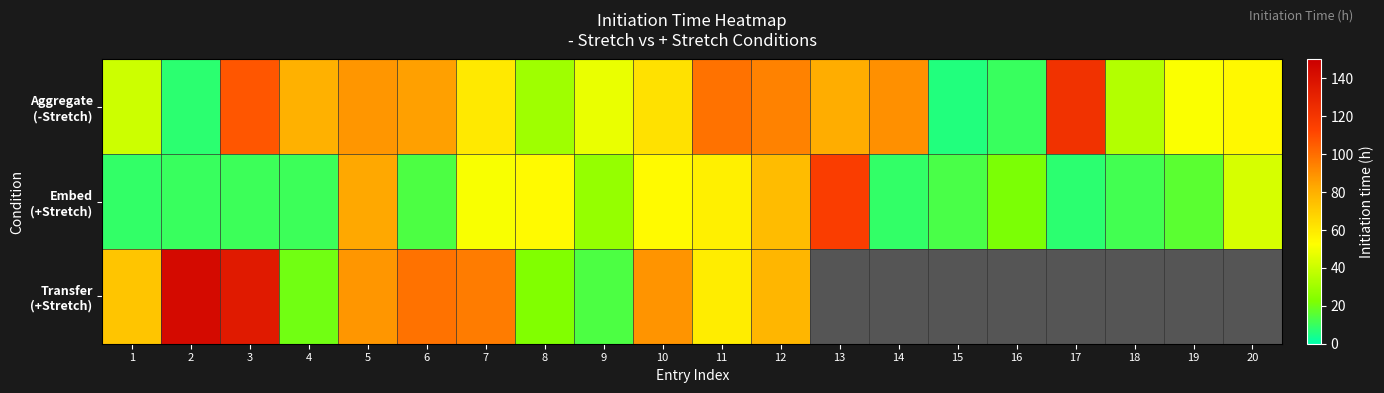

Between 2 and 8, which series saw the biggest shift?

Transfer (+Stretch)